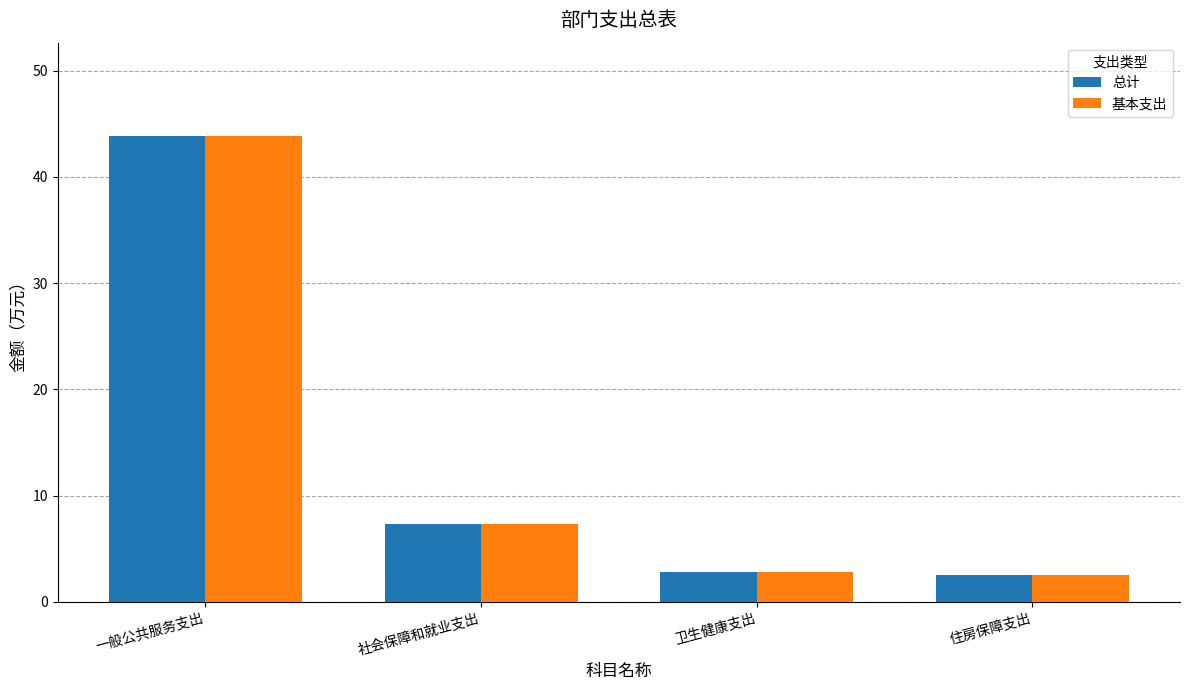

Reading right to left, extract all data points from this chart.

总计: 2.5	2.9	7.3	43.9
基本支出: 2.5	2.9	7.3	43.9